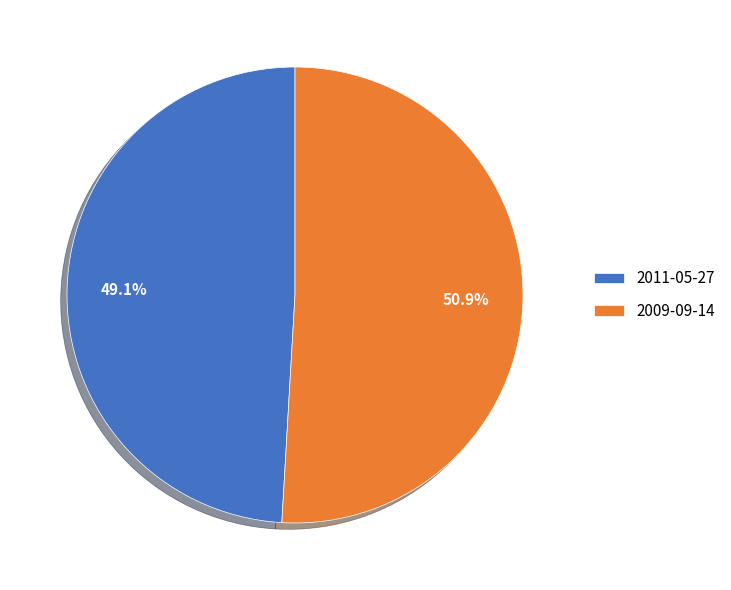

Which category has the biggest portion of the pie?

2009-09-14